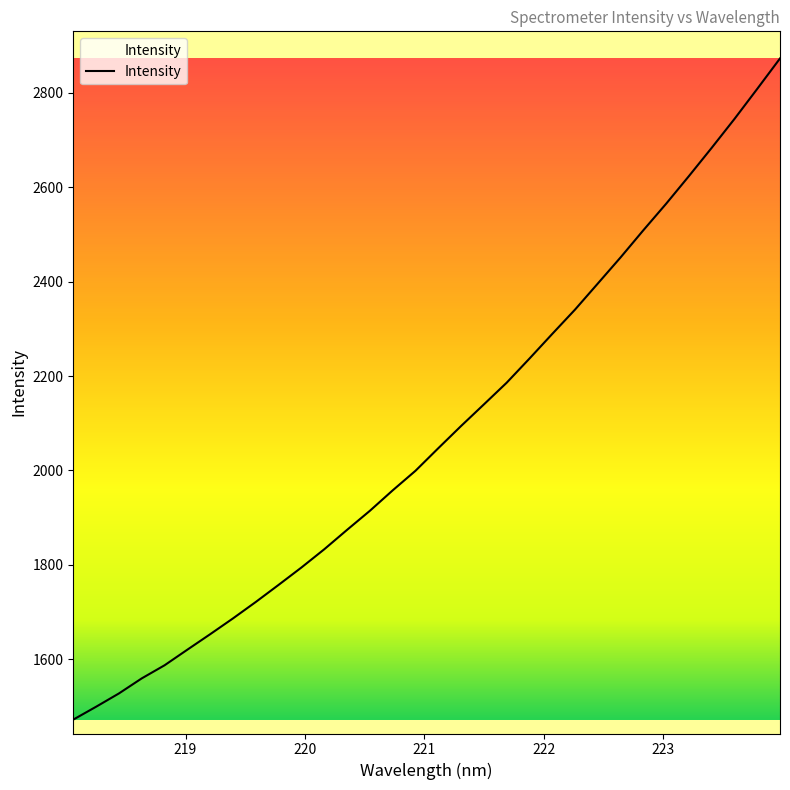

What is the maximum value shown in the chart?

2873.1